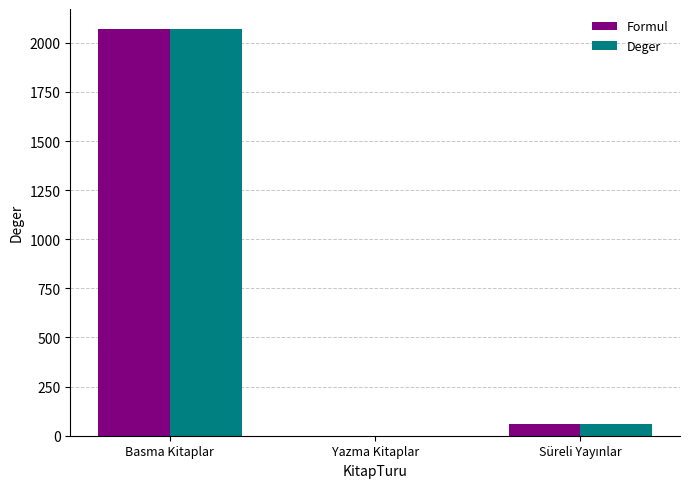

Is the value of Formul at Yazma Kitaplar greater than the value of Deger at Basma Kitaplar?

No